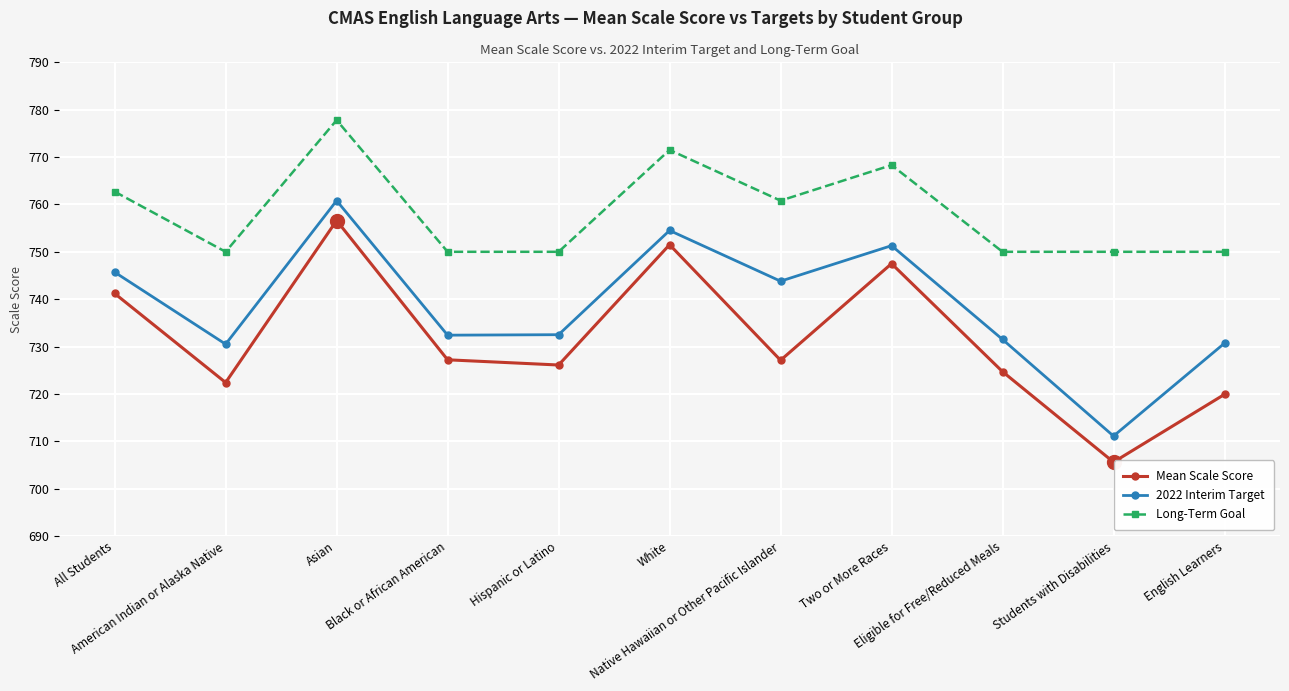

Read the Mean Scale Score value at White.

751.5